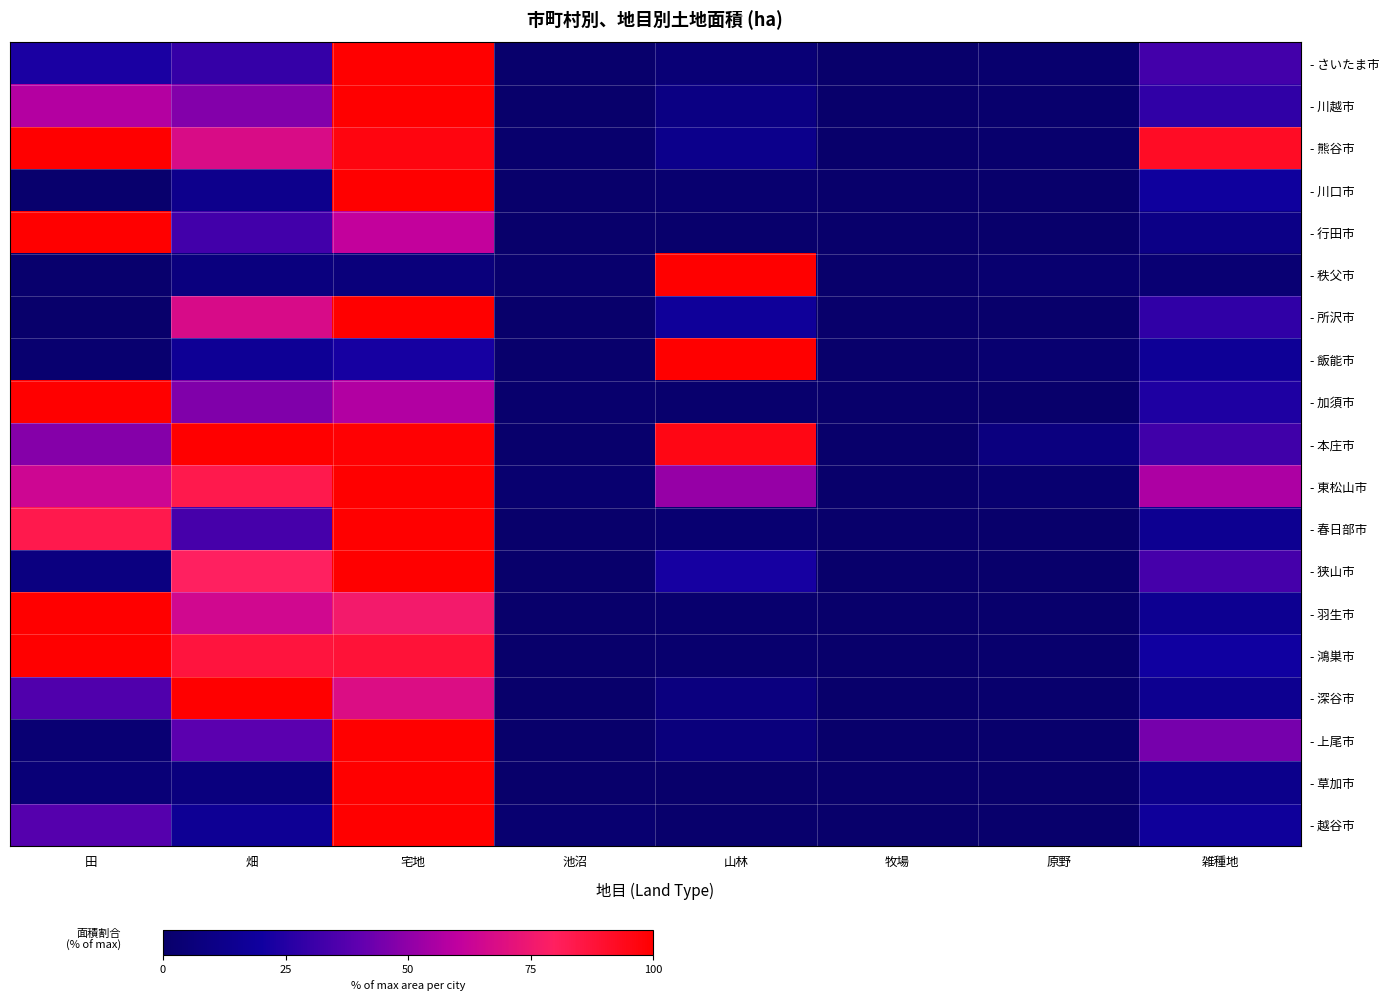

At how many categories does at least one series exceed 71?

5